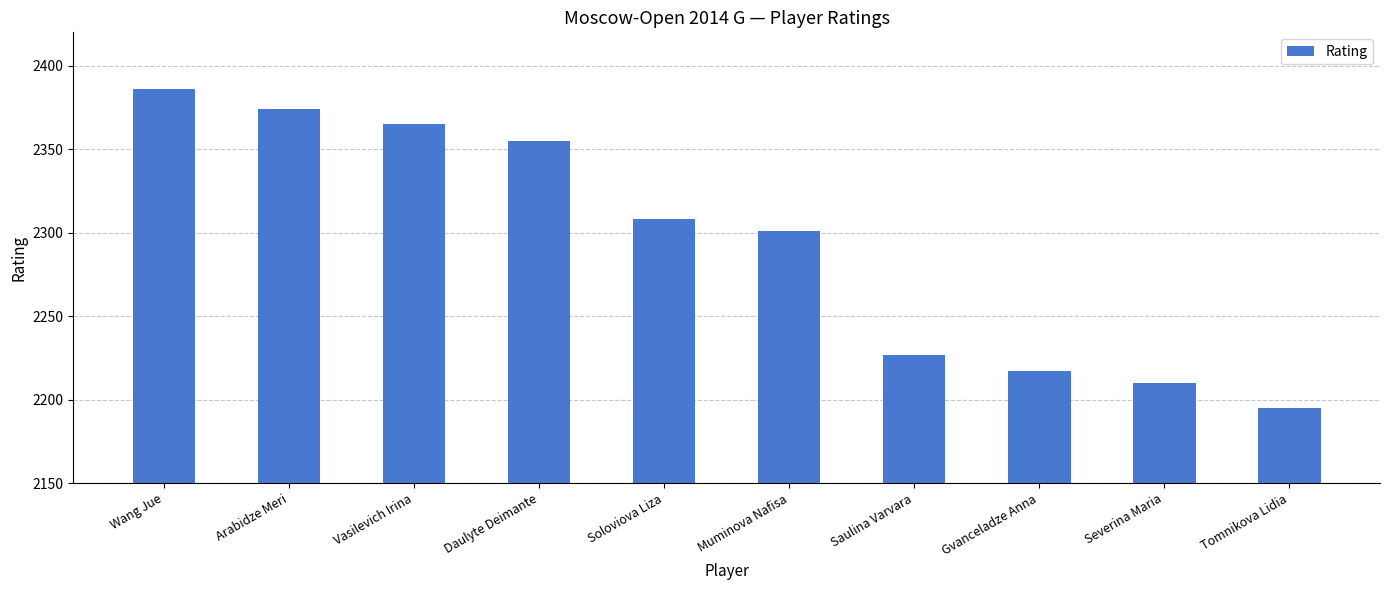

Are the bars horizontal?

No